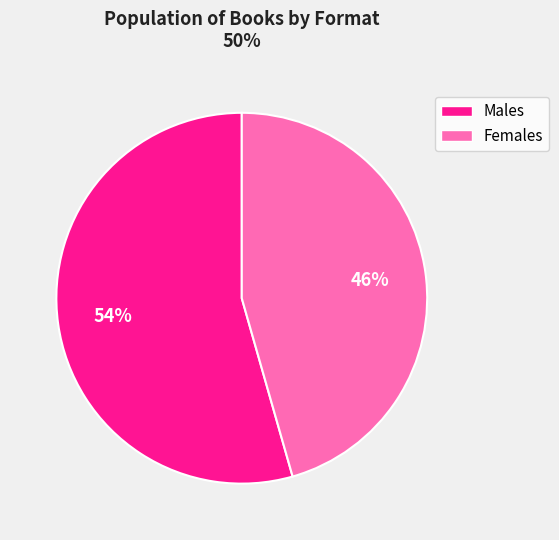

Does Males account for over 50% of the chart?

Yes